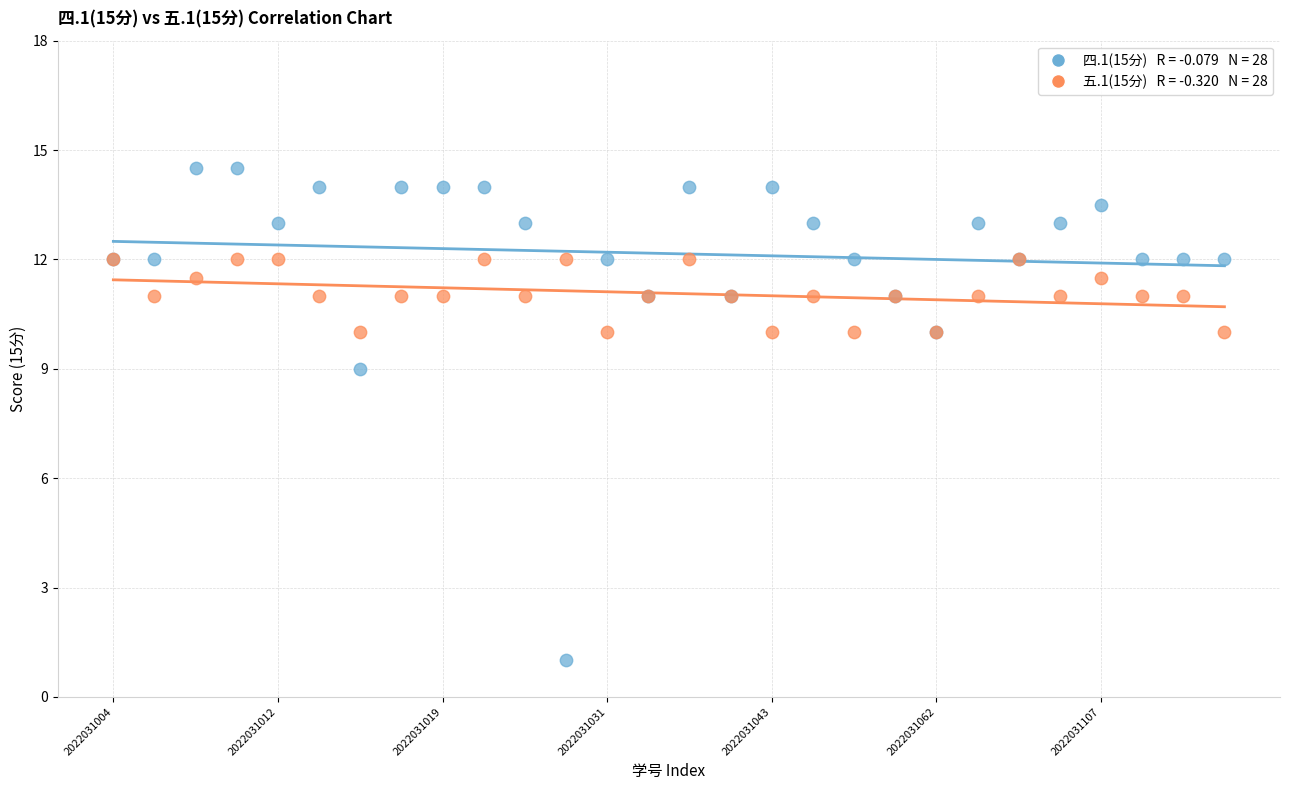

Across all series, what Y value is closest to 7?

9.0